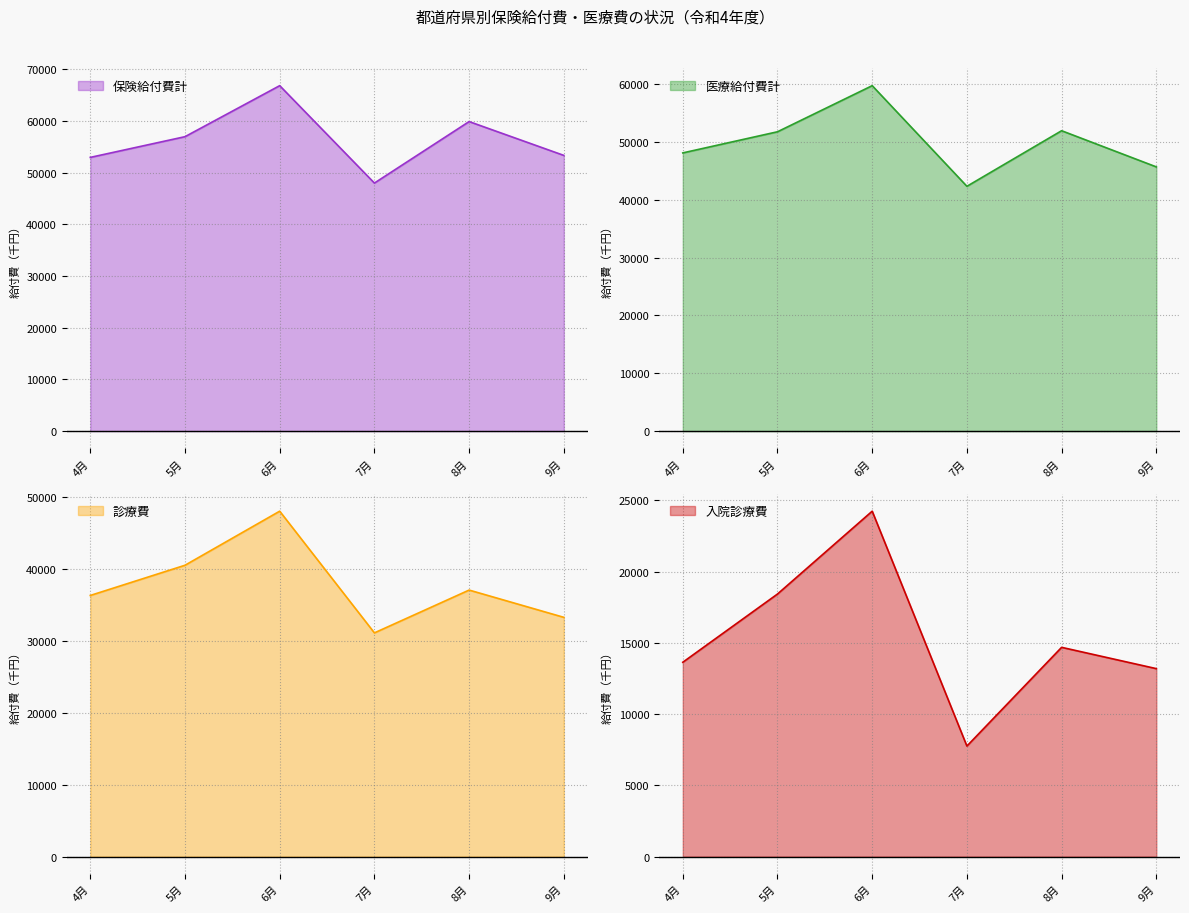

True or false: 医療給付費計 and 保険給付費計 cross at least once.

False